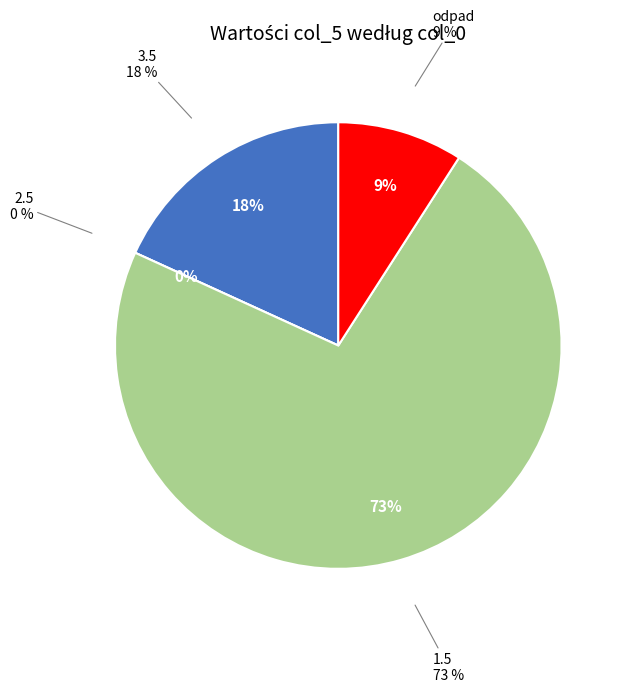

Which slice represents more than half of the pie?

1.5